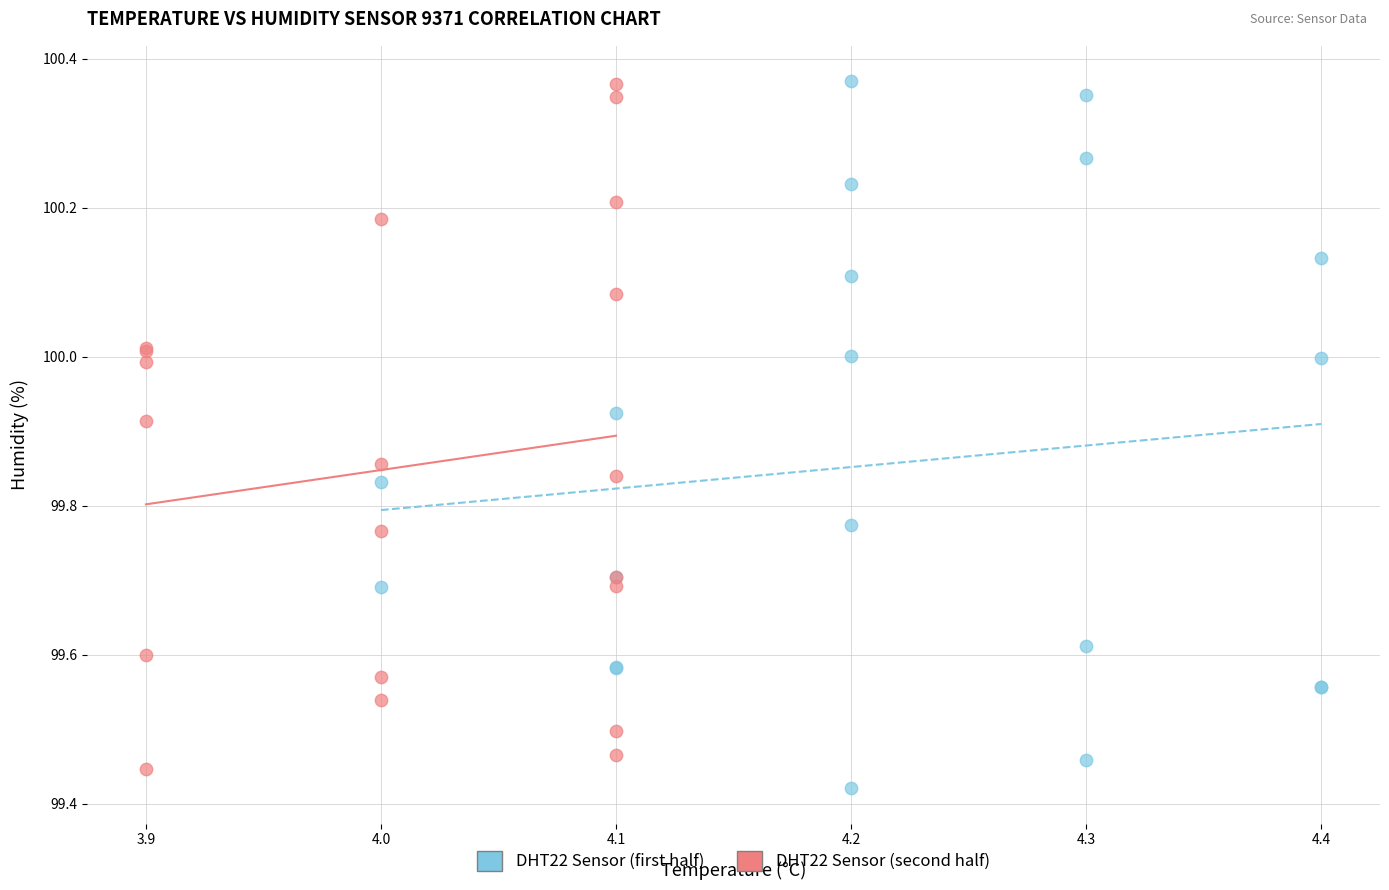

Which series has the widest spread of Y values?

DHT22 Sensor (first half)